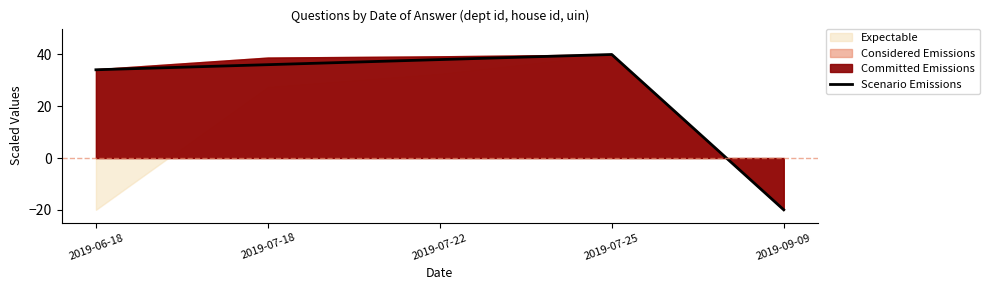

Does the chart display data point markers on the line(s)?

No